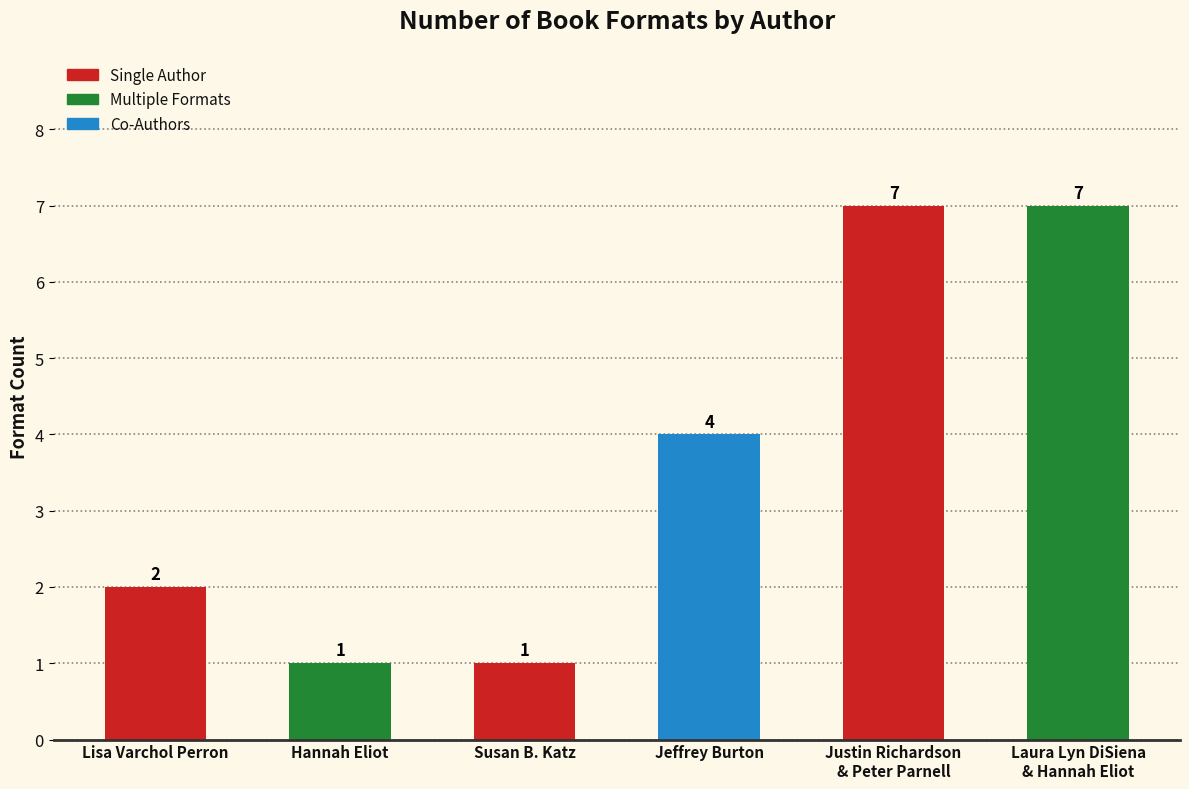

Where is the data nearest to the value 4?

Jeffrey Burton